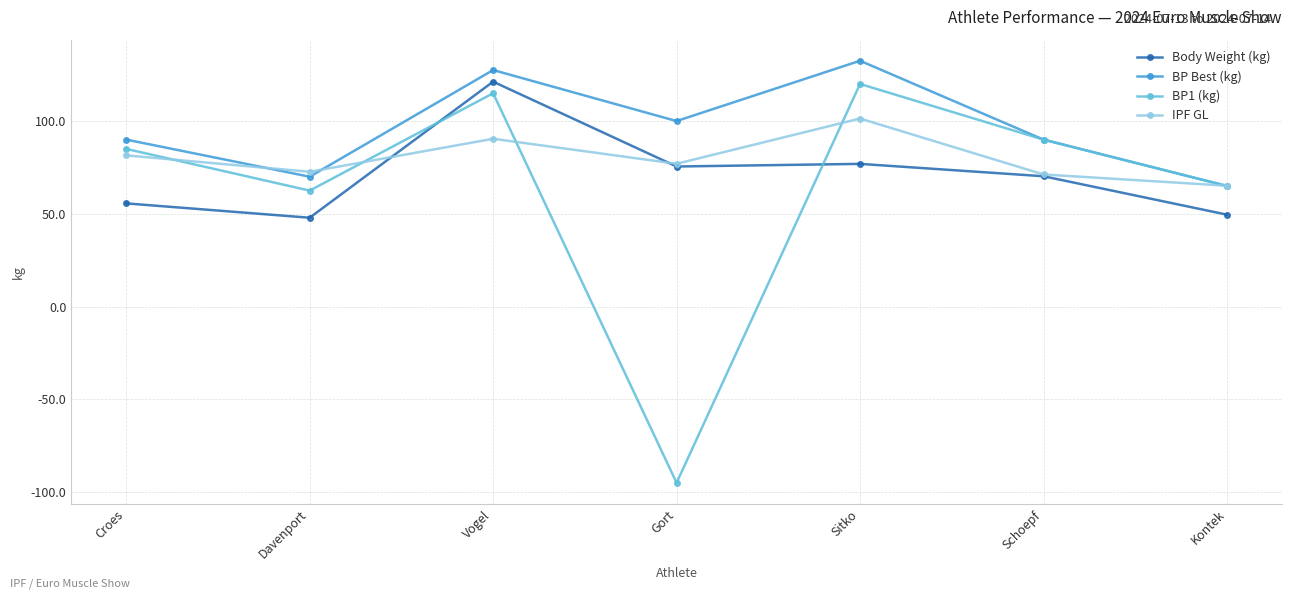

What is the label of the 7th point from the left?

Kontek